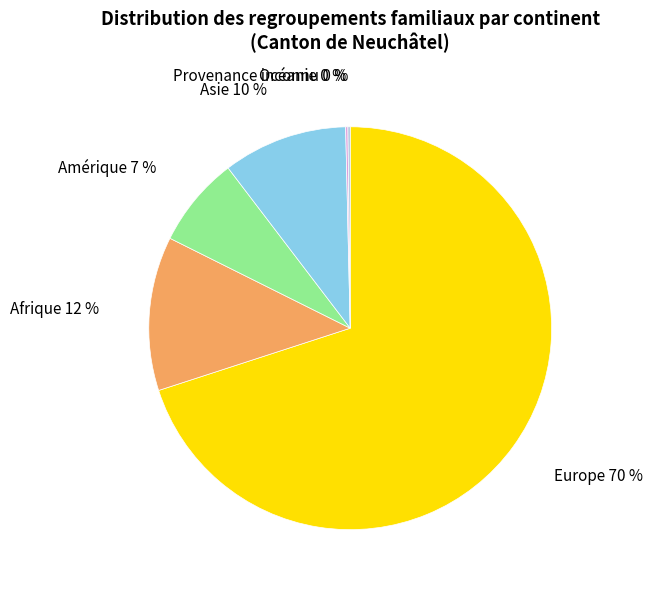

To the nearest percent, what portion does Amérique represent?

7%